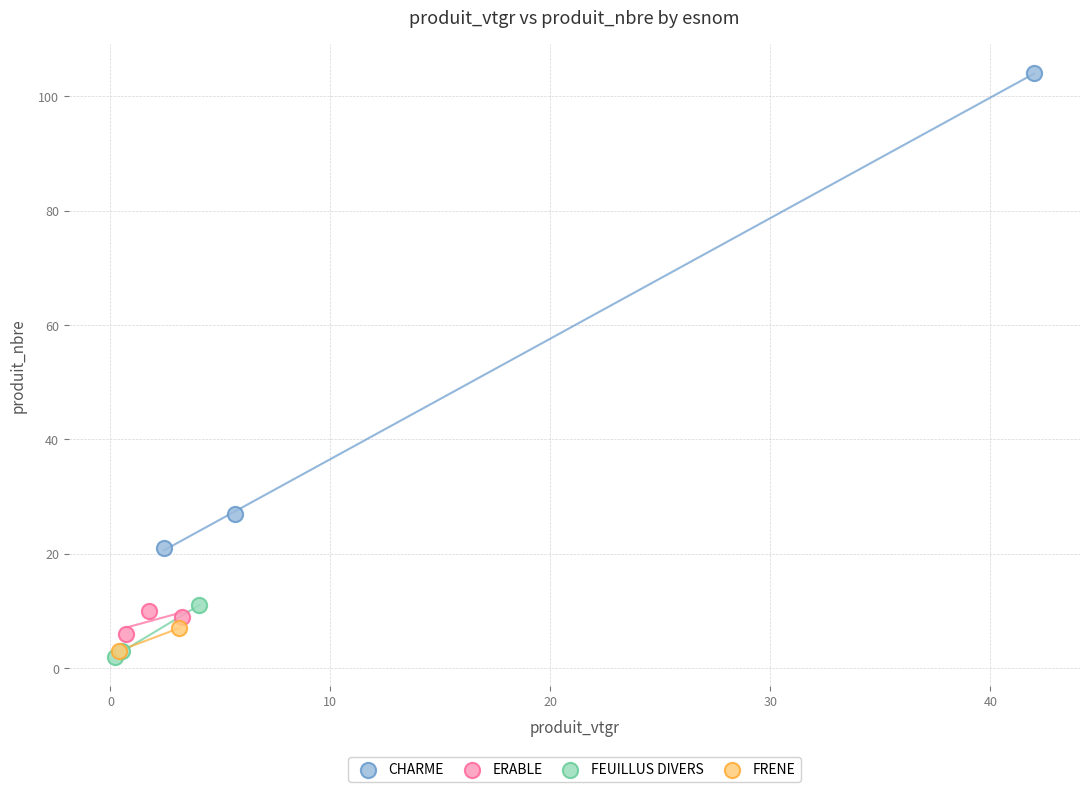

Which series contains the lowest Y value?

FEUILLUS DIVERS